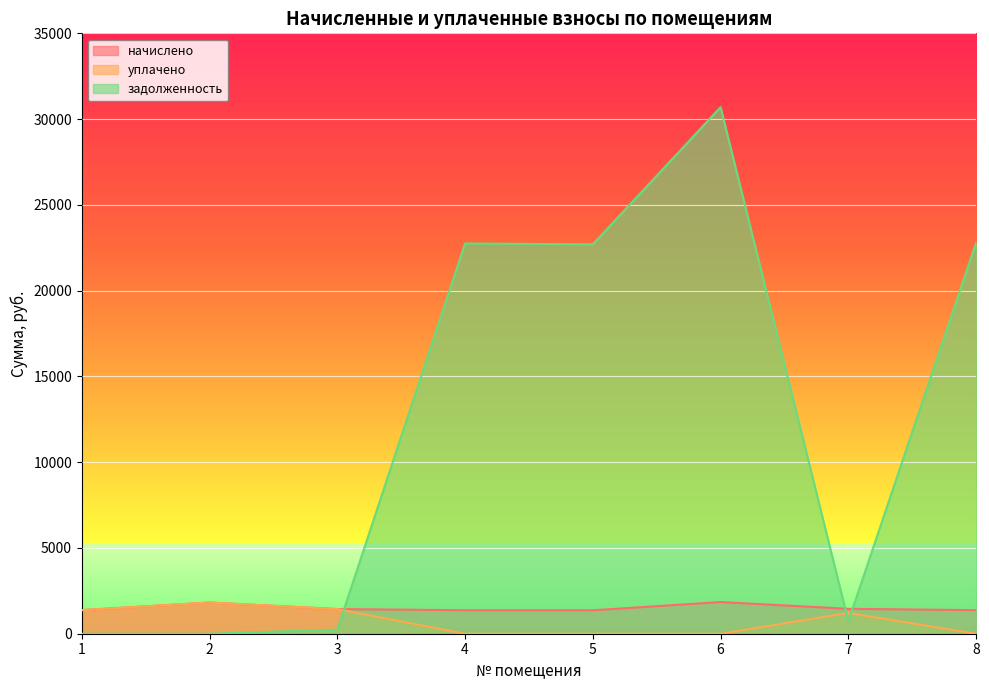

What is the total value across all series at 8?

24170.3